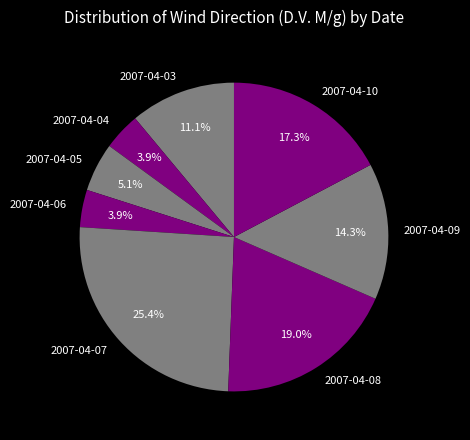

Between 2007-04-08 and 2007-04-06, which is larger?

2007-04-08